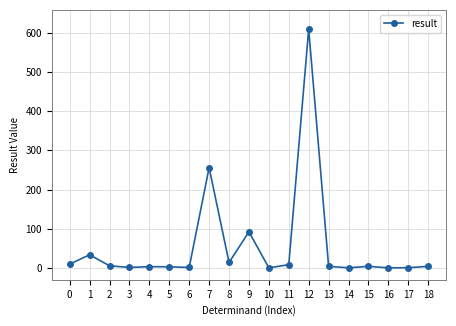

True or false: the data has more than 1 interior local peaks.

True